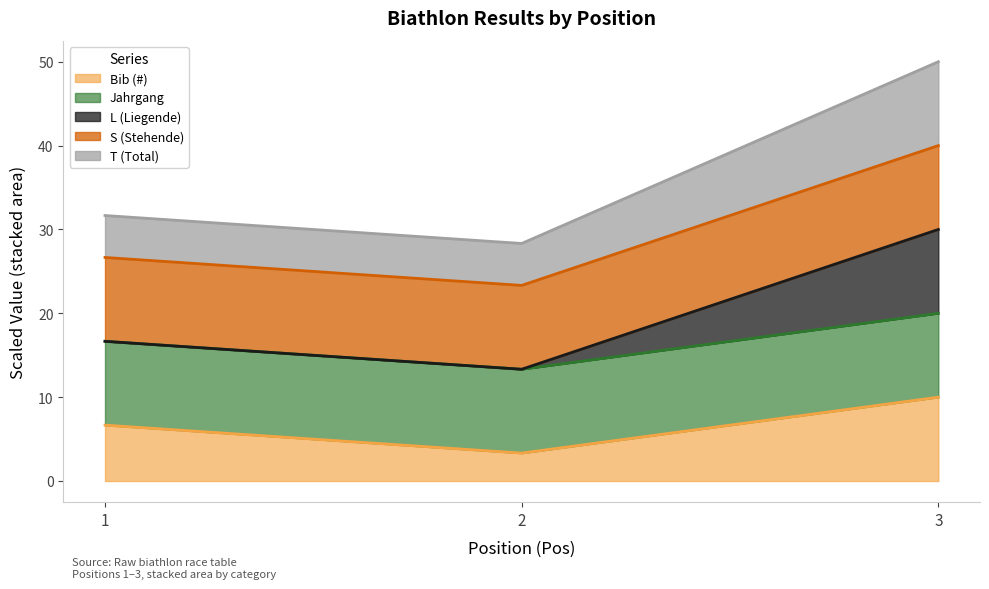

The L (Liegende) series shows 13.3 at 2. True or false?

True